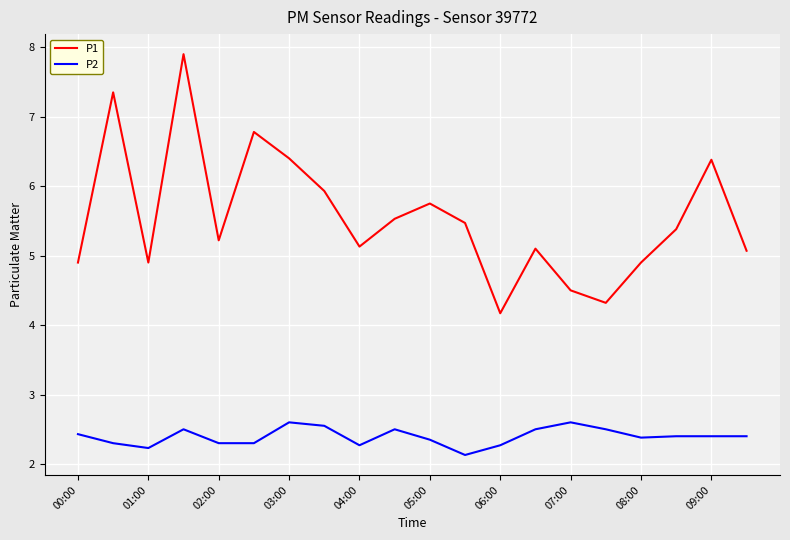

True or false: P1 and P2 intersect in this chart.

False